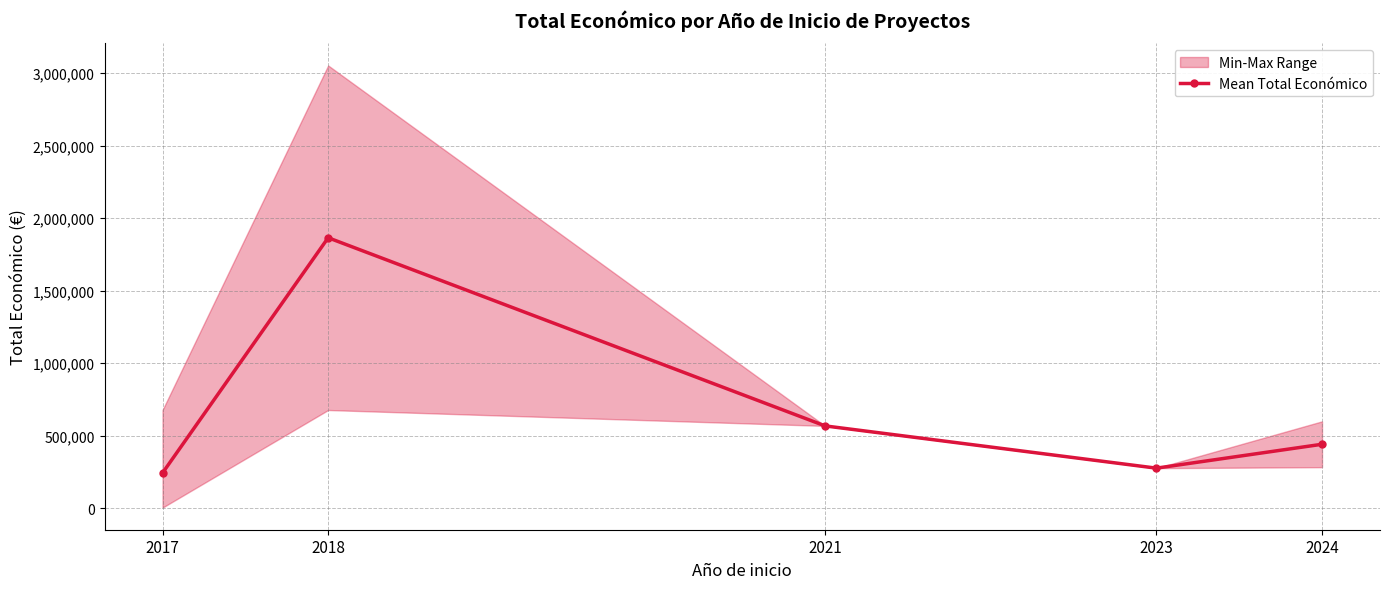

Between 2023 and 2017, which is larger?

2023